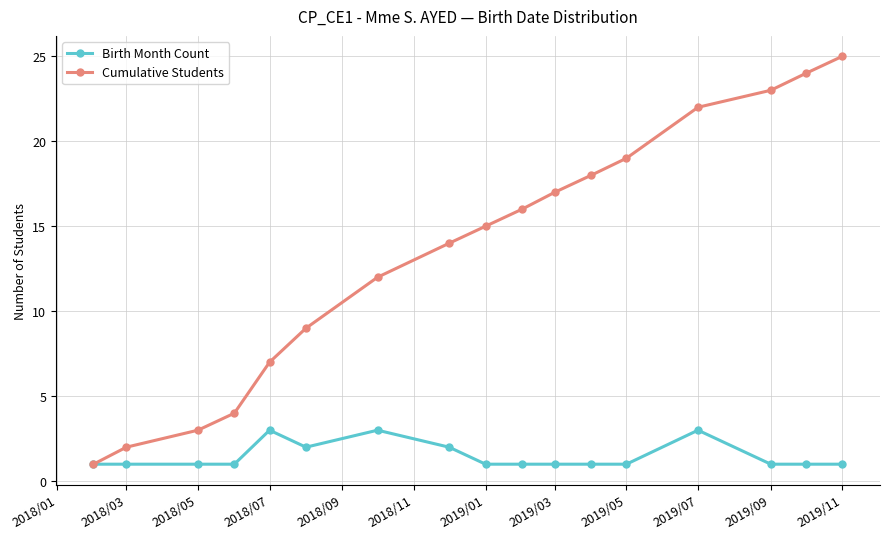

True or false: Birth Month Count has more than 1 interior local peaks.

True